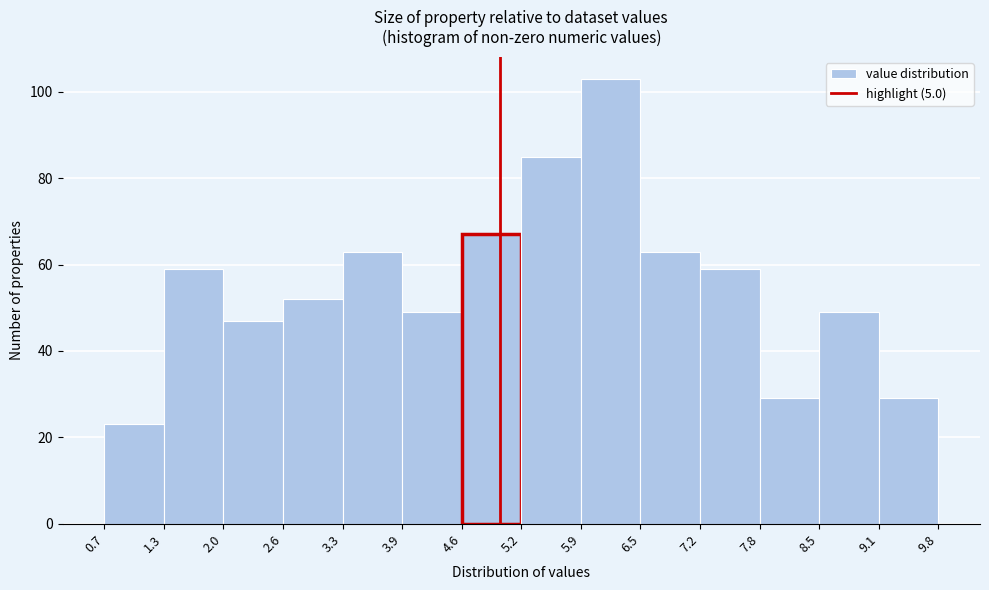

Reading left to right, list every bar in this chart as the range it spans on the x-axis followed by its height. The values are not printed on the chart, so give them approximately, as read against the axis.

0.7 to 1.3: 24
1.3 to 2.0: 60
2.0 to 2.6: 48
2.6 to 3.3: 52
3.3 to 3.9: 64
3.9 to 4.6: 50
4.6 to 5.2: 68
5.2 to 5.9: 86
5.9 to 6.5: 104
6.5 to 7.2: 64
7.2 to 7.8: 60
7.8 to 8.5: 30
8.5 to 9.1: 50
9.1 to 9.8: 30